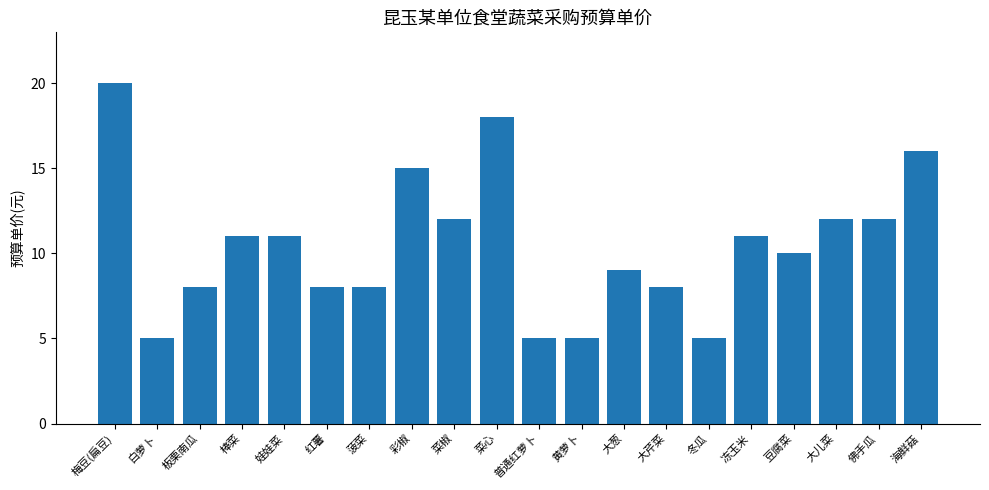

What is the minimum value shown in the chart?

5